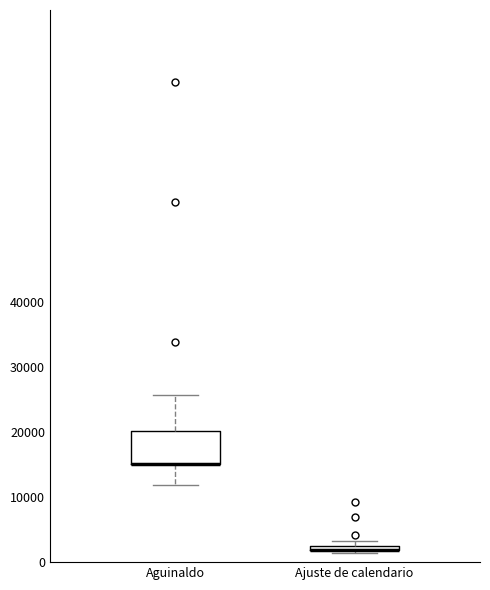

Where is the upper edge of the box for Ajuste de calendario on the y-axis? The values are not printed on the chart, so give them approximately, as read against the axis.

3000